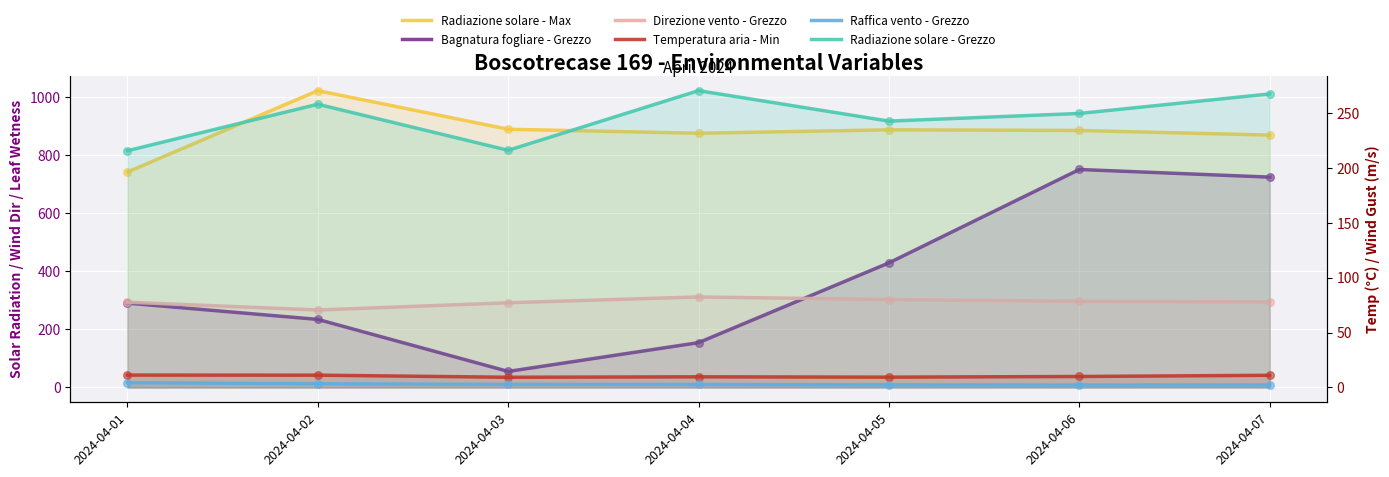

Which series reaches the minimum Y coordinate?

Raffica vento - Grezzo